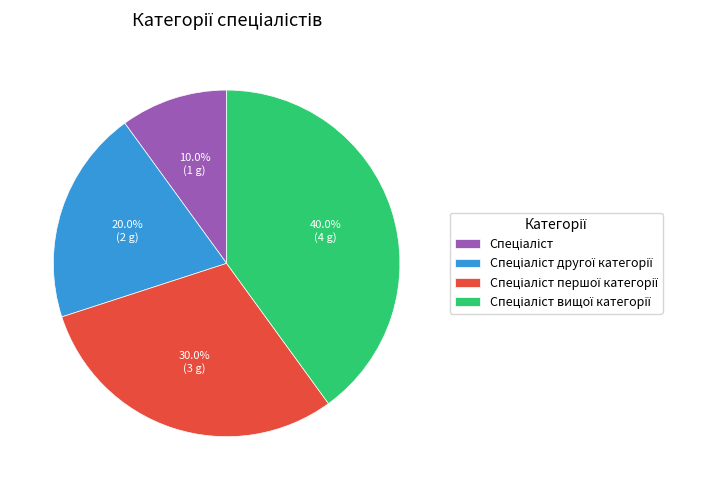

To the nearest percent, what is the average slice percentage?

25%